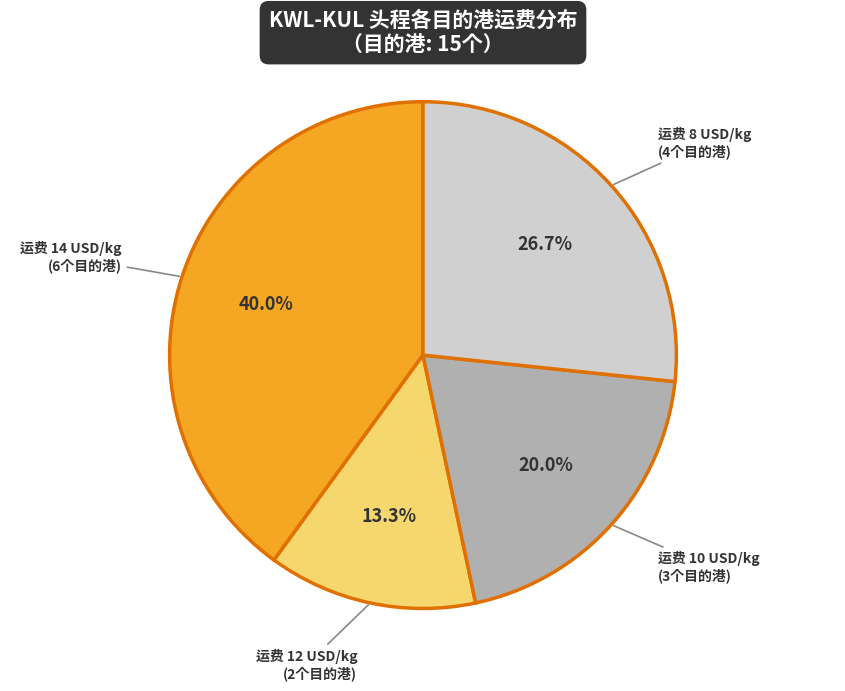

Rank the categories by value from lowest to highest.

运费 12 USD/kg (2个目的港), 运费 10 USD/kg (3个目的港), 运费 8 USD/kg (4个目的港), 运费 14 USD/kg (6个目的港)